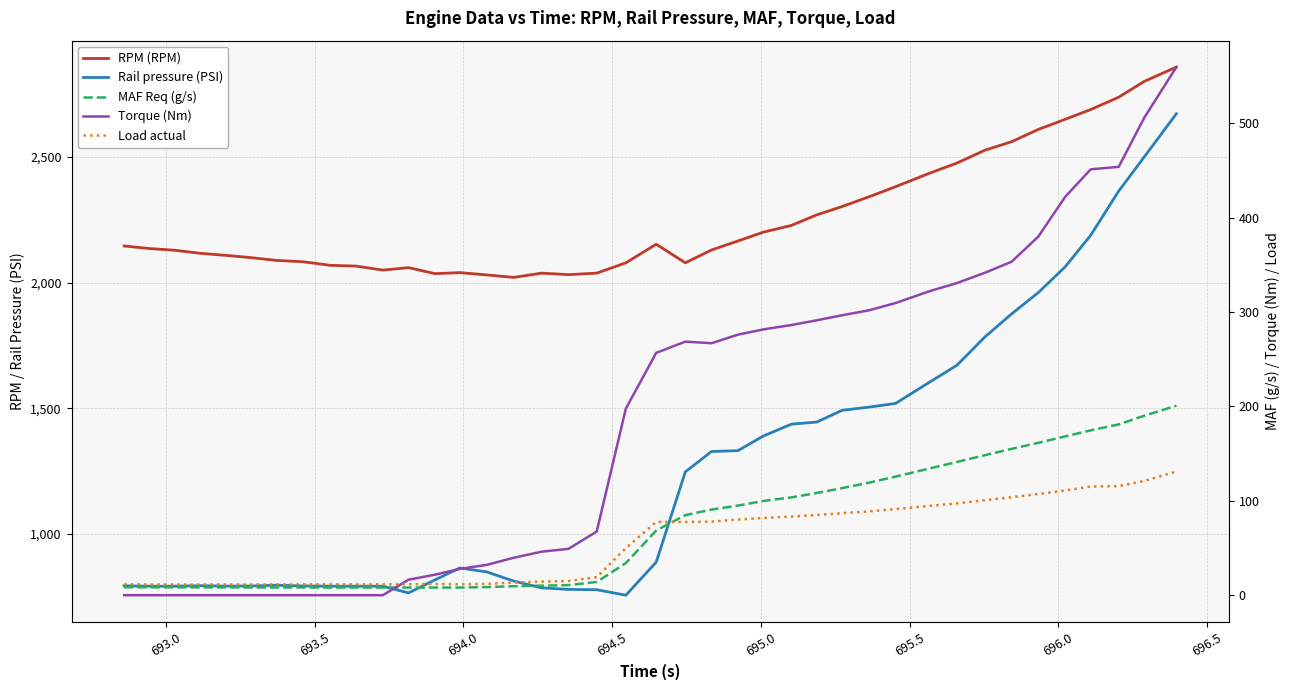

Is this an area chart (filled region under the line)?

No